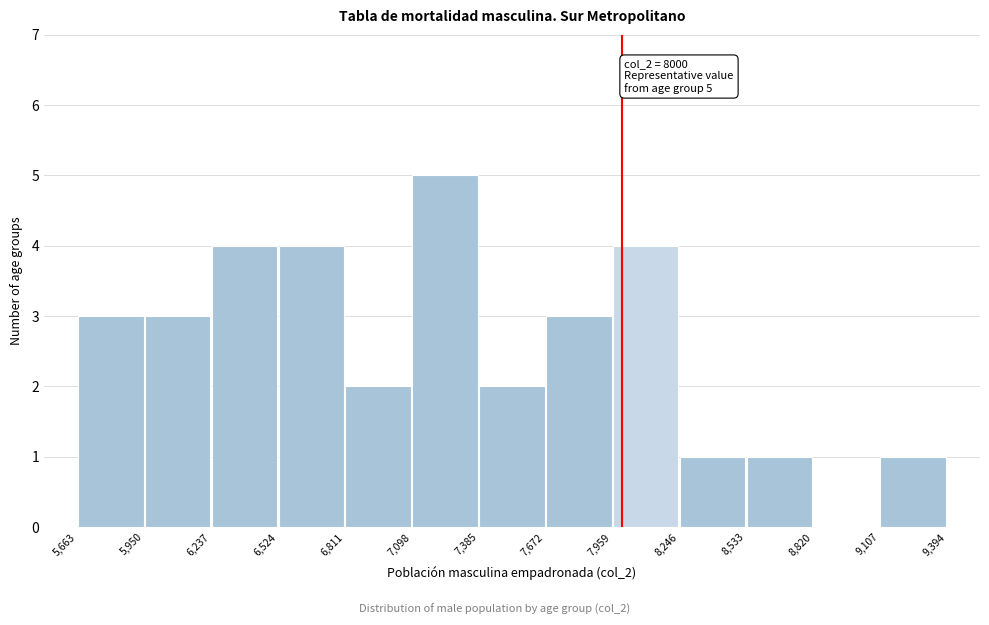

Which range on the x-axis has the tallest bar?

7,098 to 7,385